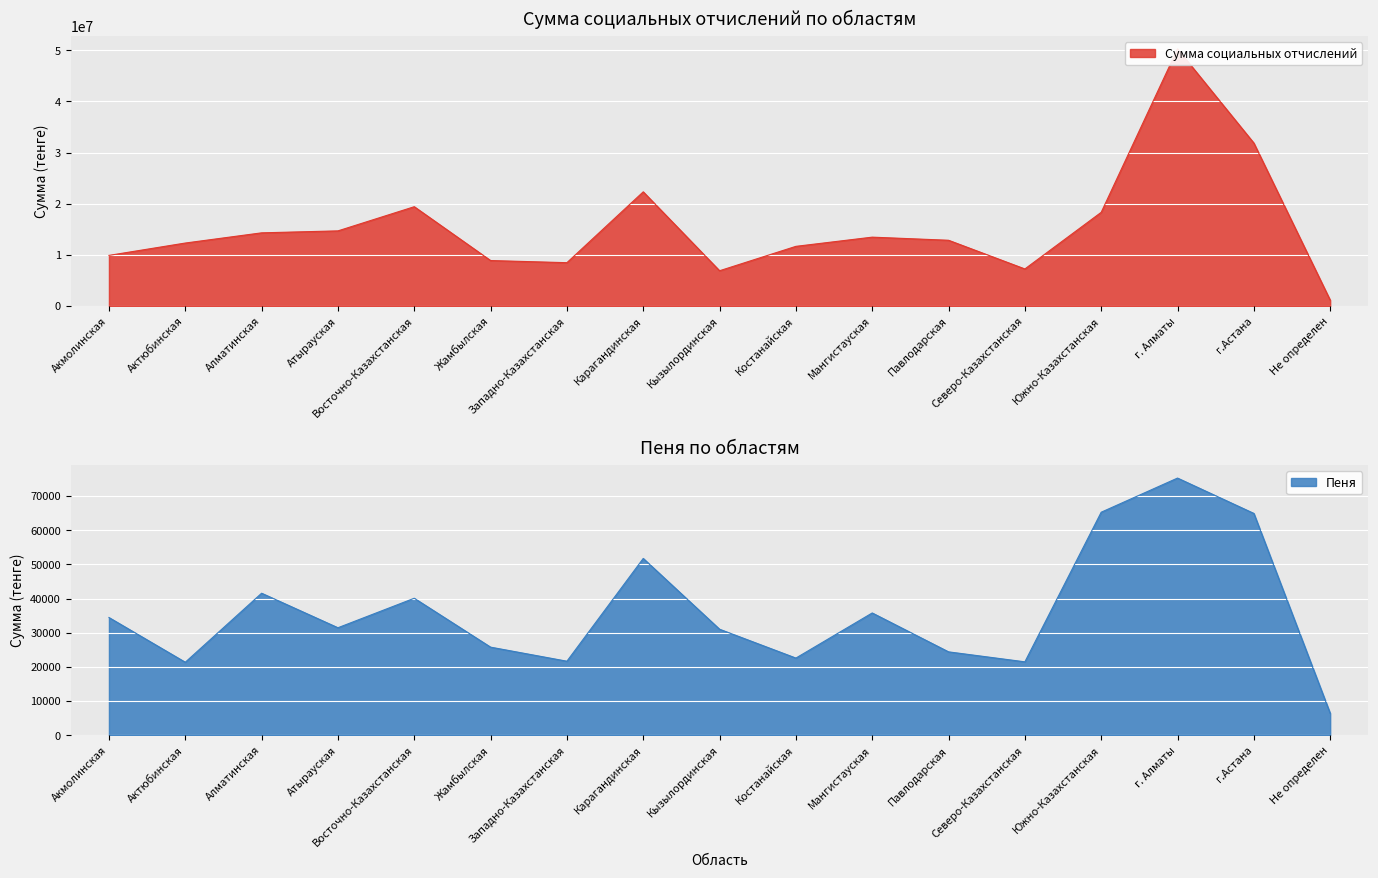

What are all the series names shown in the legend?

Сумма социальных отчислений, Пеня